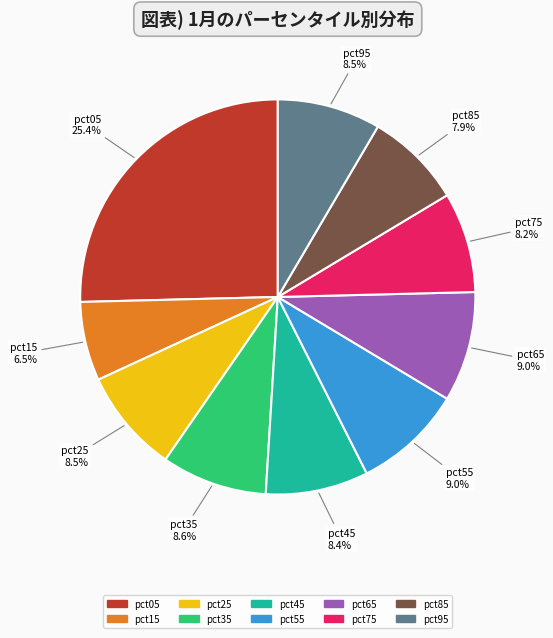

Is there a majority slice in this chart?

No